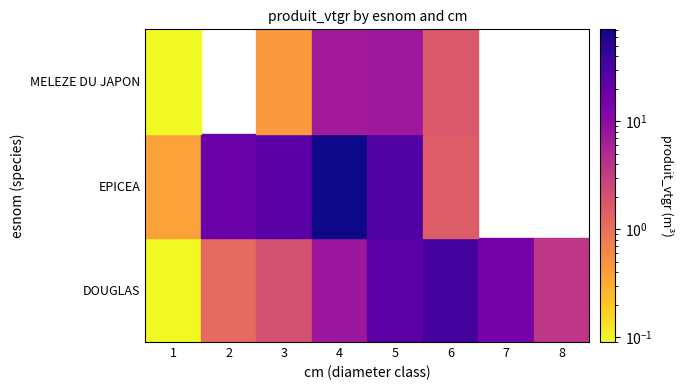

The MELEZE DU JAPON series shows 1.7 at 6. True or false?

True